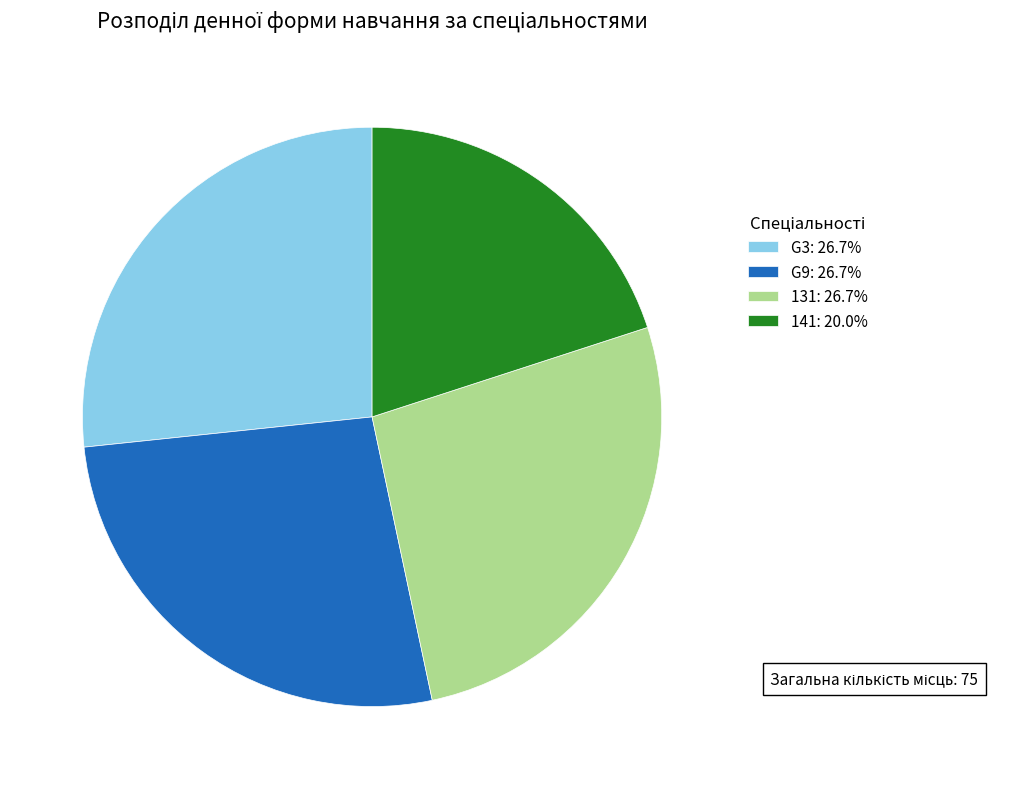

Which slice is the smallest?

141